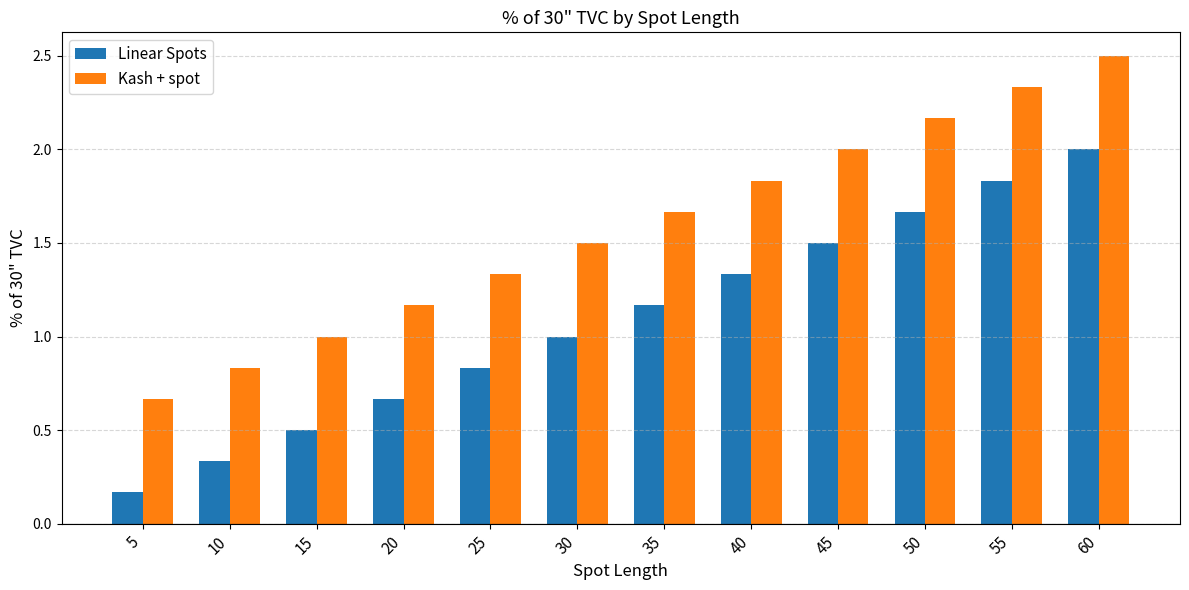

What is the average value of the Linear Spots series?

1.1